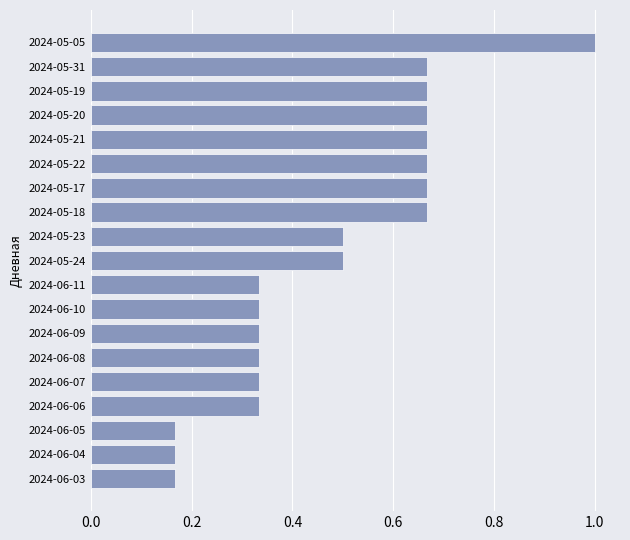

What is the average value?

0.5